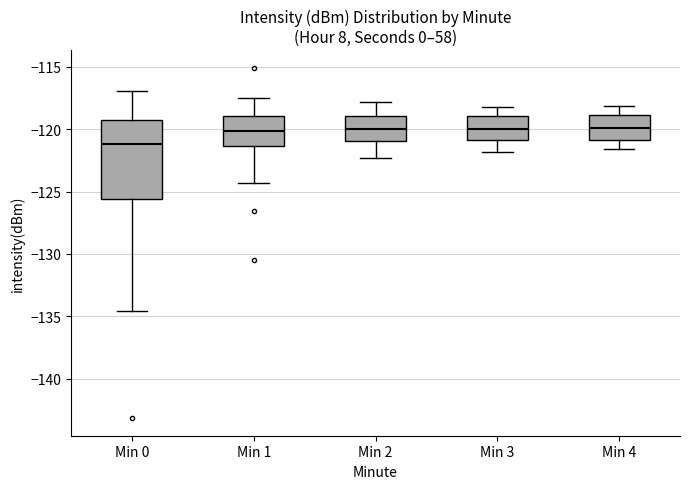

Reading left to right, transcribe this box plot: for each box, give where its median line is, the range the box spans, and where its two whiskers end, as read against the y-axis. The values are not printed on the chart, so give them approximately, as read against the axis.

Min 0: median -121.0, box -125.5 to -119.0, whiskers -134.5 to -117.0
Min 1: median -120.0, box -121.5 to -119.0, whiskers -124.5 to -117.5
Min 2: median -120.0, box -121.0 to -119.0, whiskers -122.5 to -118.0
Min 3: median -120.0, box -121.0 to -119.0, whiskers -122.0 to -118.0
Min 4: median -120.0, box -121.0 to -119.0, whiskers -121.5 to -118.0